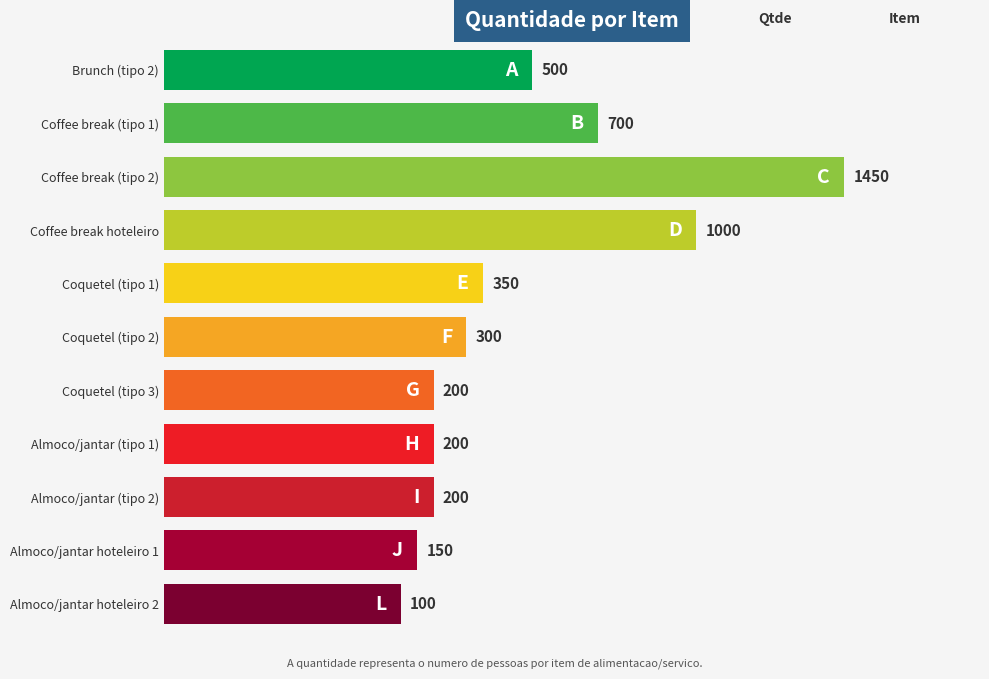

Is it true that the value at G is 200?

True